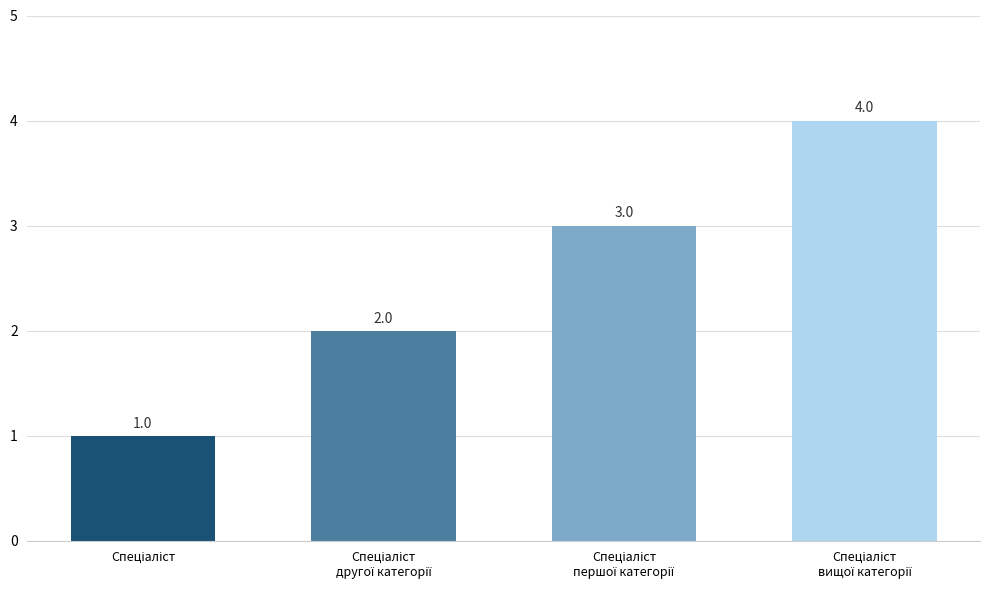

What is the value of the 1st bar from the left?

1